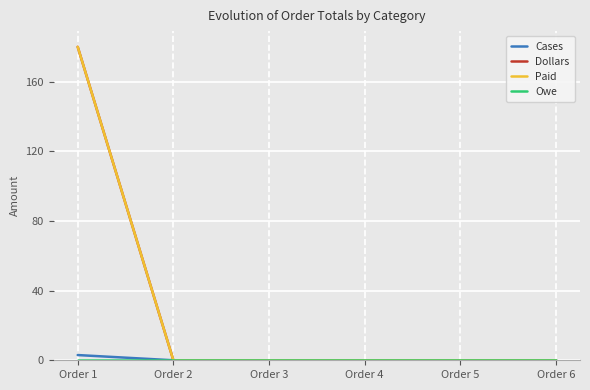

What is the difference between the maximum and minimum values in the Paid series?

180